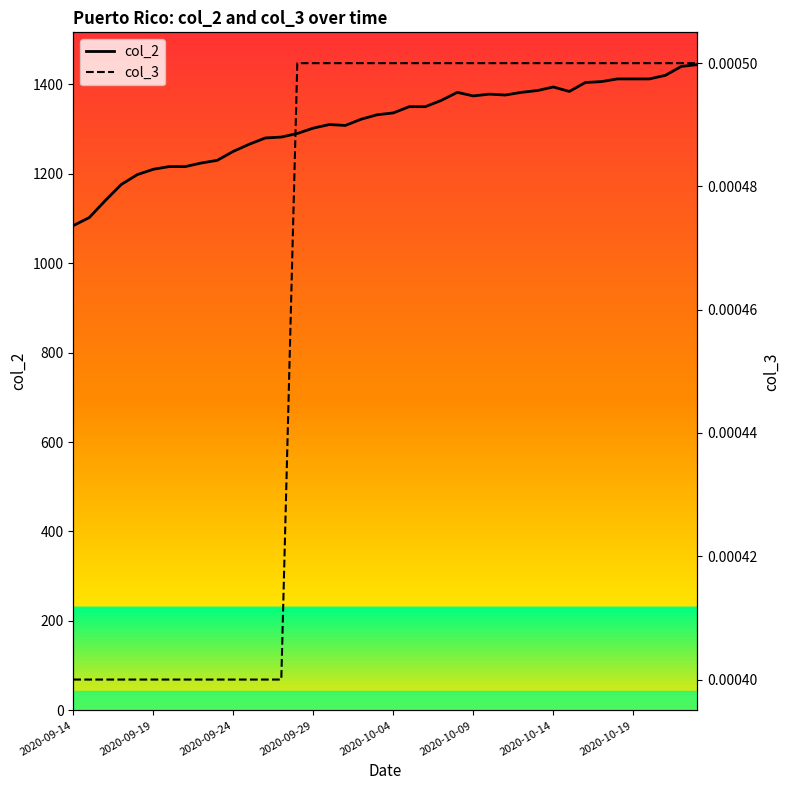

What position from the left is 31?

32